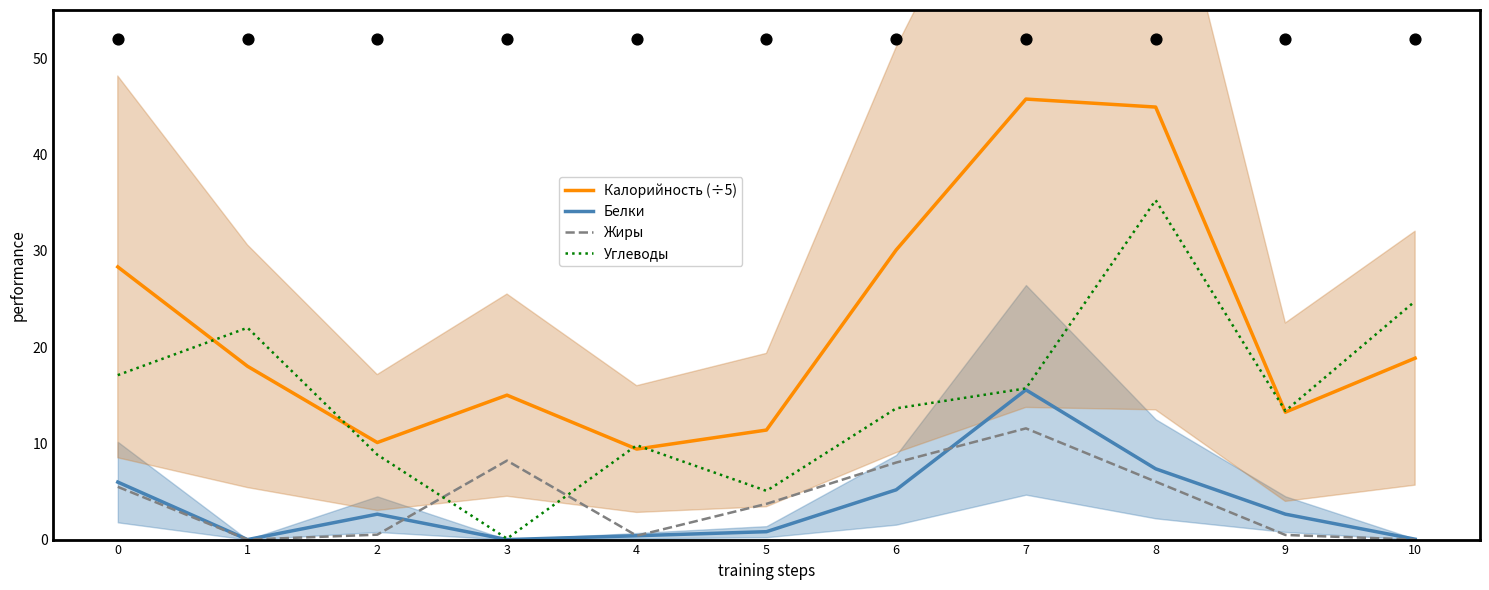

What are all the series names shown in the legend?

Калорийность (÷5), Белки, Жиры, Углеводы